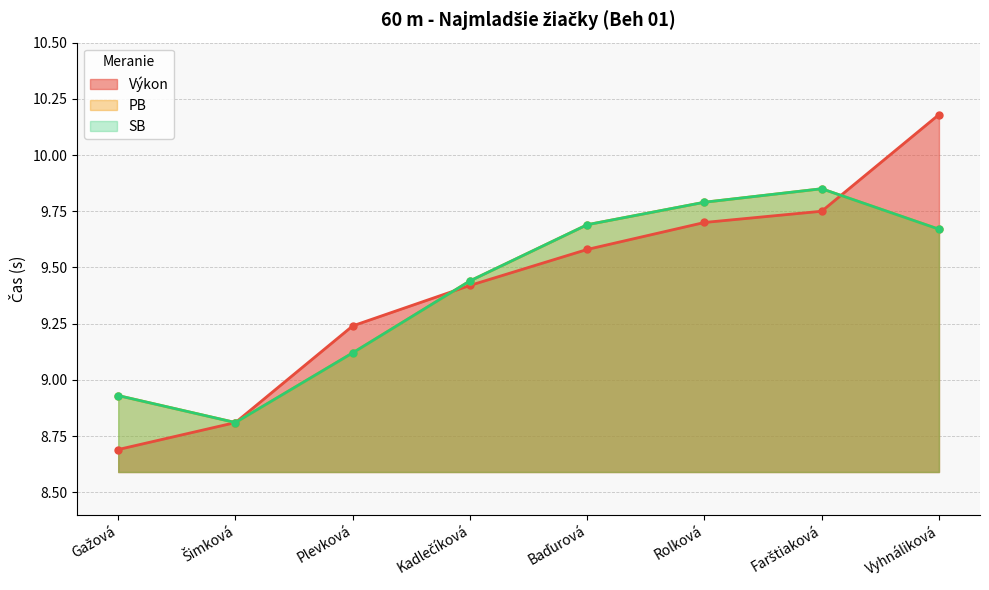

List the labels in order of PB value, smallest first.

Šimková, Gažová, Plevková, Kadlečíková, Vyhnáliková, Baďurová, Rolková, Farštiaková